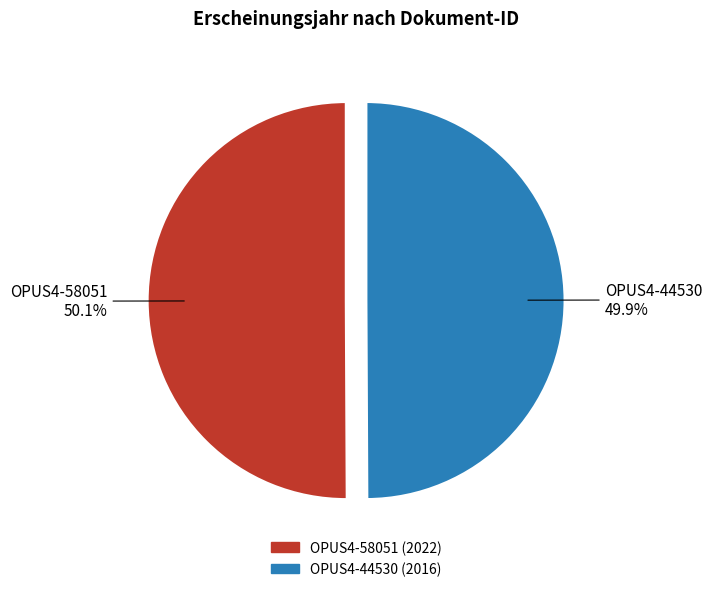

How many slices are in this pie chart?

2